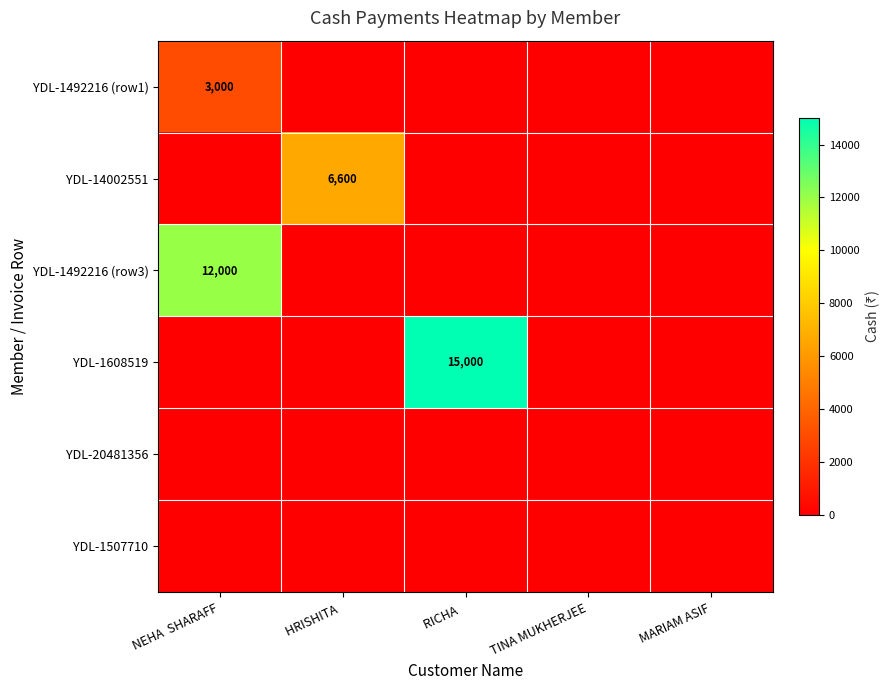

The YDL-14002551 series shows 6600 at HRISHITA . True or false?

True